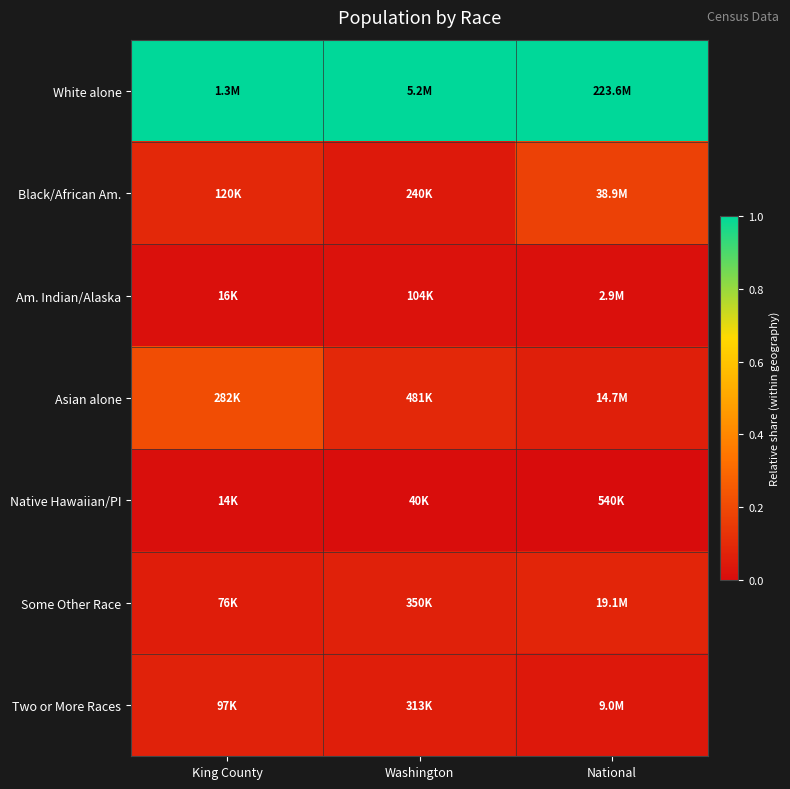

Reading left to right, list all the values displayed in this chart.

White alone: King County=1.0	Washington=1.0	National=1.0
Black/African Am.: King County=0.1	Washington=0.0	National=0.2
Am. Indian/Alaska: King County=0.0	Washington=0.0	National=0.0
Asian alone: King County=0.2	Washington=0.1	National=0.1
Native Hawaiian/PI: King County=0.0	Washington=0.0	National=0.0
Some Other Race: King County=0.1	Washington=0.1	National=0.1
Two or More Races: King County=0.1	Washington=0.1	National=0.0